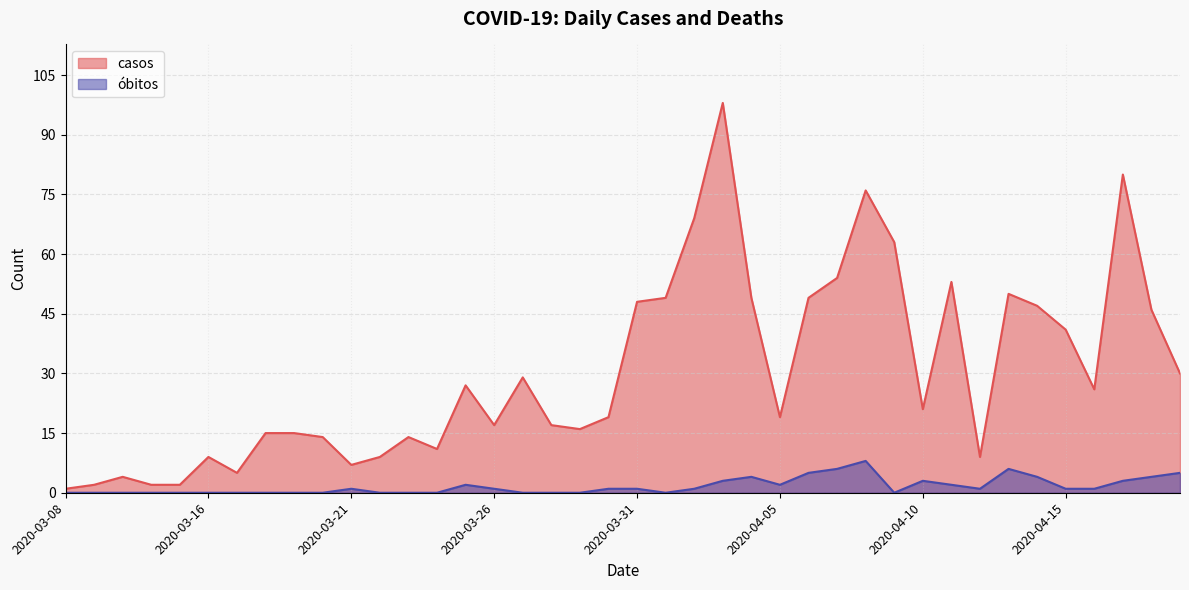

Where is the first local maximum for casos?

2020-03-12